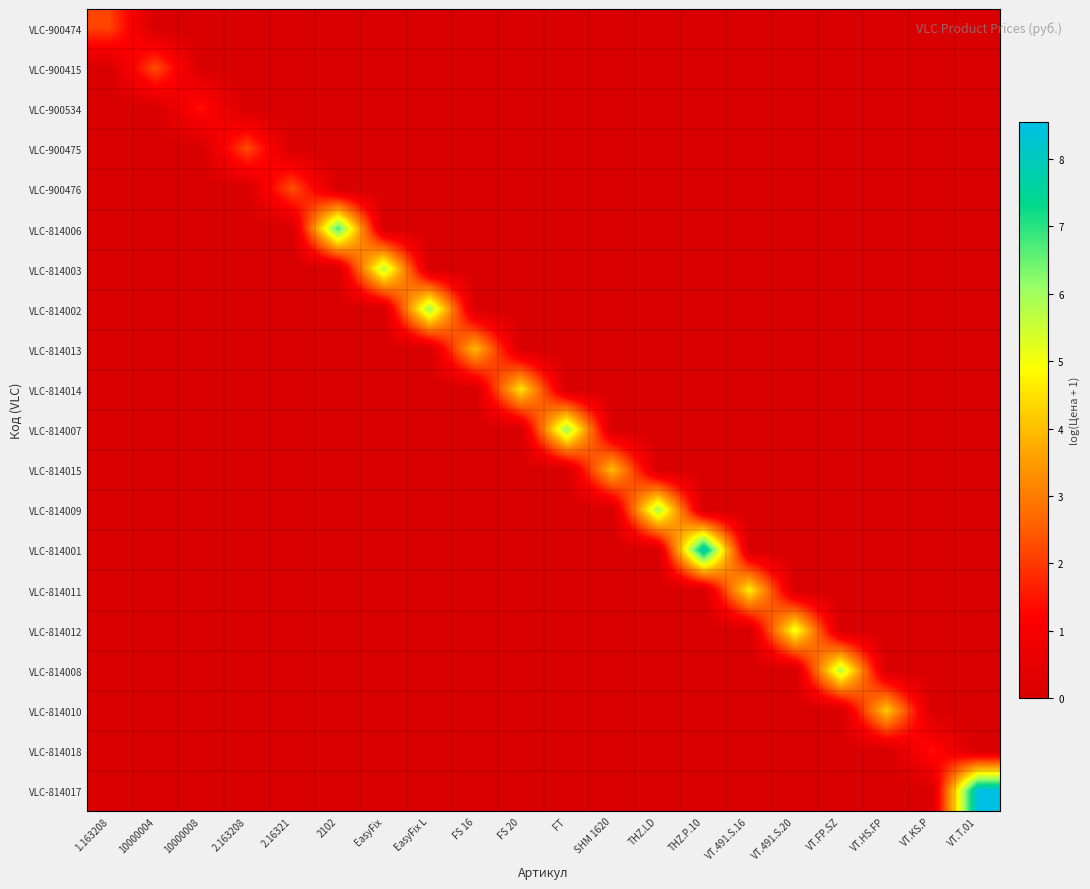

Reading left to right, extract all data points from this chart.

VLC-900474: 1.163208=2.1	10000004=0.0	10000008=0.0	2.163208=0.0	2.16321=0.0	2102=0.0	EasyFix=0.0	EasyFix L=0.0	FS 16=0.0	FS 20=0.0	FT=0.0	SHM 1620=0.0	THZ.LD=0.0	THZ.P.10=0.0	VT.491.S.16=0.0	VT.491.S.20=0.0	VT.FP.SZ=0.0	VT.HS.FP=0.0	VT.KS.P=0.0	VT.T.01=0.0
VLC-900415: 1.163208=0.0	10000004=2.3	10000008=0.0	2.163208=0.0	2.16321=0.0	2102=0.0	EasyFix=0.0	EasyFix L=0.0	FS 16=0.0	FS 20=0.0	FT=0.0	SHM 1620=0.0	THZ.LD=0.0	THZ.P.10=0.0	VT.491.S.16=0.0	VT.491.S.20=0.0	VT.FP.SZ=0.0	VT.HS.FP=0.0	VT.KS.P=0.0	VT.T.01=0.0
VLC-900534: 1.163208=0.0	10000004=0.0	10000008=1.5	2.163208=0.0	2.16321=0.0	2102=0.0	EasyFix=0.0	EasyFix L=0.0	FS 16=0.0	FS 20=0.0	FT=0.0	SHM 1620=0.0	THZ.LD=0.0	THZ.P.10=0.0	VT.491.S.16=0.0	VT.491.S.20=0.0	VT.FP.SZ=0.0	VT.HS.FP=0.0	VT.KS.P=0.0	VT.T.01=0.0
VLC-900475: 1.163208=0.0	10000004=0.0	10000008=0.0	2.163208=2.3	2.16321=0.0	2102=0.0	EasyFix=0.0	EasyFix L=0.0	FS 16=0.0	FS 20=0.0	FT=0.0	SHM 1620=0.0	THZ.LD=0.0	THZ.P.10=0.0	VT.491.S.16=0.0	VT.491.S.20=0.0	VT.FP.SZ=0.0	VT.HS.FP=0.0	VT.KS.P=0.0	VT.T.01=0.0
VLC-900476: 1.163208=0.0	10000004=0.0	10000008=0.0	2.163208=0.0	2.16321=2.4	2102=0.0	EasyFix=0.0	EasyFix L=0.0	FS 16=0.0	FS 20=0.0	FT=0.0	SHM 1620=0.0	THZ.LD=0.0	THZ.P.10=0.0	VT.491.S.16=0.0	VT.491.S.20=0.0	VT.FP.SZ=0.0	VT.HS.FP=0.0	VT.KS.P=0.0	VT.T.01=0.0
VLC-814006: 1.163208=0.0	10000004=0.0	10000008=0.0	2.163208=0.0	2.16321=0.0	2102=6.8	EasyFix=0.0	EasyFix L=0.0	FS 16=0.0	FS 20=0.0	FT=0.0	SHM 1620=0.0	THZ.LD=0.0	THZ.P.10=0.0	VT.491.S.16=0.0	VT.491.S.20=0.0	VT.FP.SZ=0.0	VT.HS.FP=0.0	VT.KS.P=0.0	VT.T.01=0.0
VLC-814003: 1.163208=0.0	10000004=0.0	10000008=0.0	2.163208=0.0	2.16321=0.0	2102=0.0	EasyFix=5.8	EasyFix L=0.0	FS 16=0.0	FS 20=0.0	FT=0.0	SHM 1620=0.0	THZ.LD=0.0	THZ.P.10=0.0	VT.491.S.16=0.0	VT.491.S.20=0.0	VT.FP.SZ=0.0	VT.HS.FP=0.0	VT.KS.P=0.0	VT.T.01=0.0
VLC-814002: 1.163208=0.0	10000004=0.0	10000008=0.0	2.163208=0.0	2.16321=0.0	2102=0.0	EasyFix=0.0	EasyFix L=6.0	FS 16=0.0	FS 20=0.0	FT=0.0	SHM 1620=0.0	THZ.LD=0.0	THZ.P.10=0.0	VT.491.S.16=0.0	VT.491.S.20=0.0	VT.FP.SZ=0.0	VT.HS.FP=0.0	VT.KS.P=0.0	VT.T.01=0.0
VLC-814013: 1.163208=0.0	10000004=0.0	10000008=0.0	2.163208=0.0	2.16321=0.0	2102=0.0	EasyFix=0.0	EasyFix L=0.0	FS 16=4.0	FS 20=0.0	FT=0.0	SHM 1620=0.0	THZ.LD=0.0	THZ.P.10=0.0	VT.491.S.16=0.0	VT.491.S.20=0.0	VT.FP.SZ=0.0	VT.HS.FP=0.0	VT.KS.P=0.0	VT.T.01=0.0
VLC-814014: 1.163208=0.0	10000004=0.0	10000008=0.0	2.163208=0.0	2.16321=0.0	2102=0.0	EasyFix=0.0	EasyFix L=0.0	FS 16=0.0	FS 20=4.6	FT=0.0	SHM 1620=0.0	THZ.LD=0.0	THZ.P.10=0.0	VT.491.S.16=0.0	VT.491.S.20=0.0	VT.FP.SZ=0.0	VT.HS.FP=0.0	VT.KS.P=0.0	VT.T.01=0.0
VLC-814007: 1.163208=0.0	10000004=0.0	10000008=0.0	2.163208=0.0	2.16321=0.0	2102=0.0	EasyFix=0.0	EasyFix L=0.0	FS 16=0.0	FS 20=0.0	FT=6.1	SHM 1620=0.0	THZ.LD=0.0	THZ.P.10=0.0	VT.491.S.16=0.0	VT.491.S.20=0.0	VT.FP.SZ=0.0	VT.HS.FP=0.0	VT.KS.P=0.0	VT.T.01=0.0
VLC-814015: 1.163208=0.0	10000004=0.0	10000008=0.0	2.163208=0.0	2.16321=0.0	2102=0.0	EasyFix=0.0	EasyFix L=0.0	FS 16=0.0	FS 20=0.0	FT=0.0	SHM 1620=4.0	THZ.LD=0.0	THZ.P.10=0.0	VT.491.S.16=0.0	VT.491.S.20=0.0	VT.FP.SZ=0.0	VT.HS.FP=0.0	VT.KS.P=0.0	VT.T.01=0.0
VLC-814009: 1.163208=0.0	10000004=0.0	10000008=0.0	2.163208=0.0	2.16321=0.0	2102=0.0	EasyFix=0.0	EasyFix L=0.0	FS 16=0.0	FS 20=0.0	FT=0.0	SHM 1620=0.0	THZ.LD=6.0	THZ.P.10=0.0	VT.491.S.16=0.0	VT.491.S.20=0.0	VT.FP.SZ=0.0	VT.HS.FP=0.0	VT.KS.P=0.0	VT.T.01=0.0
VLC-814001: 1.163208=0.0	10000004=0.0	10000008=0.0	2.163208=0.0	2.16321=0.0	2102=0.0	EasyFix=0.0	EasyFix L=0.0	FS 16=0.0	FS 20=0.0	FT=0.0	SHM 1620=0.0	THZ.LD=0.0	THZ.P.10=8.1	VT.491.S.16=0.0	VT.491.S.20=0.0	VT.FP.SZ=0.0	VT.HS.FP=0.0	VT.KS.P=0.0	VT.T.01=0.0
VLC-814011: 1.163208=0.0	10000004=0.0	10000008=0.0	2.163208=0.0	2.16321=0.0	2102=0.0	EasyFix=0.0	EasyFix L=0.0	FS 16=0.0	FS 20=0.0	FT=0.0	SHM 1620=0.0	THZ.LD=0.0	THZ.P.10=0.0	VT.491.S.16=4.7	VT.491.S.20=0.0	VT.FP.SZ=0.0	VT.HS.FP=0.0	VT.KS.P=0.0	VT.T.01=0.0
VLC-814012: 1.163208=0.0	10000004=0.0	10000008=0.0	2.163208=0.0	2.16321=0.0	2102=0.0	EasyFix=0.0	EasyFix L=0.0	FS 16=0.0	FS 20=0.0	FT=0.0	SHM 1620=0.0	THZ.LD=0.0	THZ.P.10=0.0	VT.491.S.16=0.0	VT.491.S.20=5.2	VT.FP.SZ=0.0	VT.HS.FP=0.0	VT.KS.P=0.0	VT.T.01=0.0
VLC-814008: 1.163208=0.0	10000004=0.0	10000008=0.0	2.163208=0.0	2.16321=0.0	2102=0.0	EasyFix=0.0	EasyFix L=0.0	FS 16=0.0	FS 20=0.0	FT=0.0	SHM 1620=0.0	THZ.LD=0.0	THZ.P.10=0.0	VT.491.S.16=0.0	VT.491.S.20=0.0	VT.FP.SZ=5.8	VT.HS.FP=0.0	VT.KS.P=0.0	VT.T.01=0.0
VLC-814010: 1.163208=0.0	10000004=0.0	10000008=0.0	2.163208=0.0	2.16321=0.0	2102=0.0	EasyFix=0.0	EasyFix L=0.0	FS 16=0.0	FS 20=0.0	FT=0.0	SHM 1620=0.0	THZ.LD=0.0	THZ.P.10=0.0	VT.491.S.16=0.0	VT.491.S.20=0.0	VT.FP.SZ=0.0	VT.HS.FP=4.2	VT.KS.P=0.0	VT.T.01=0.0
VLC-814018: 1.163208=0.0	10000004=0.0	10000008=0.0	2.163208=0.0	2.16321=0.0	2102=0.0	EasyFix=0.0	EasyFix L=0.0	FS 16=0.0	FS 20=0.0	FT=0.0	SHM 1620=0.0	THZ.LD=0.0	THZ.P.10=0.0	VT.491.S.16=0.0	VT.491.S.20=0.0	VT.FP.SZ=0.0	VT.HS.FP=0.0	VT.KS.P=1.4	VT.T.01=0.0
VLC-814017: 1.163208=0.0	10000004=0.0	10000008=0.0	2.163208=0.0	2.16321=0.0	2102=0.0	EasyFix=0.0	EasyFix L=0.0	FS 16=0.0	FS 20=0.0	FT=0.0	SHM 1620=0.0	THZ.LD=0.0	THZ.P.10=0.0	VT.491.S.16=0.0	VT.491.S.20=0.0	VT.FP.SZ=0.0	VT.HS.FP=0.0	VT.KS.P=0.0	VT.T.01=8.5